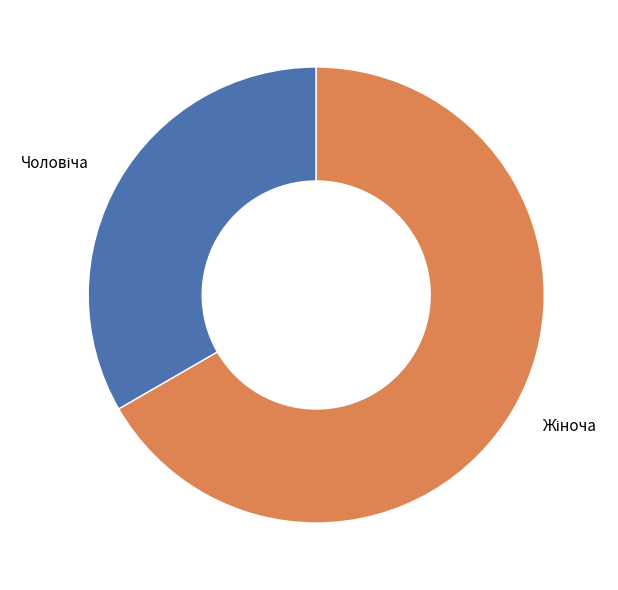

Is there a majority slice in this chart?

Yes